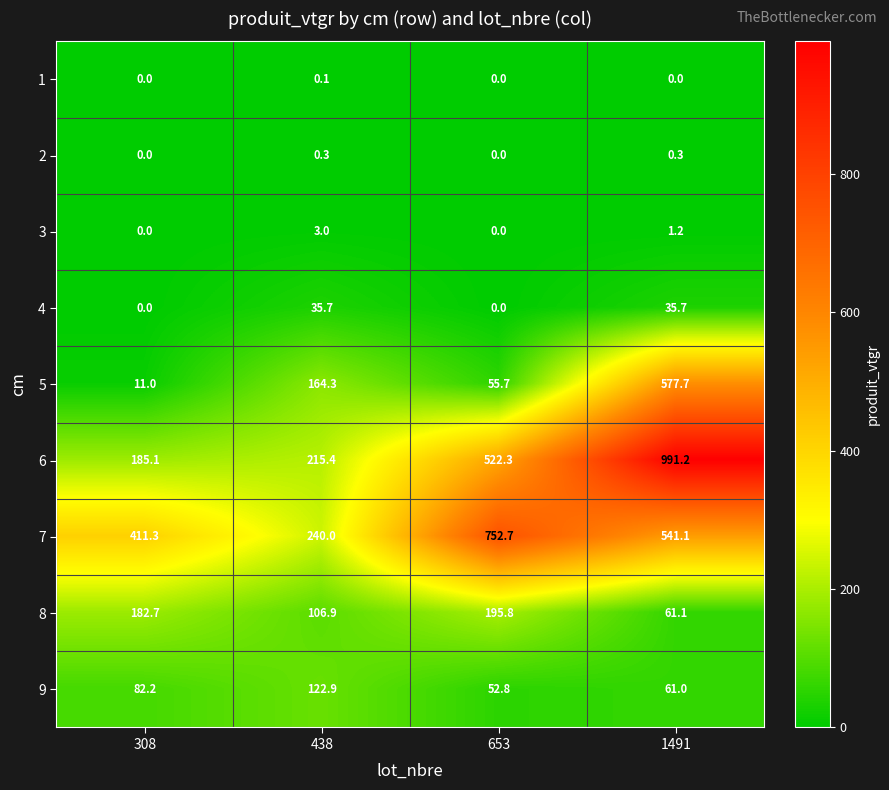

What is the difference between the maximum and minimum values in the 8 series?

134.7